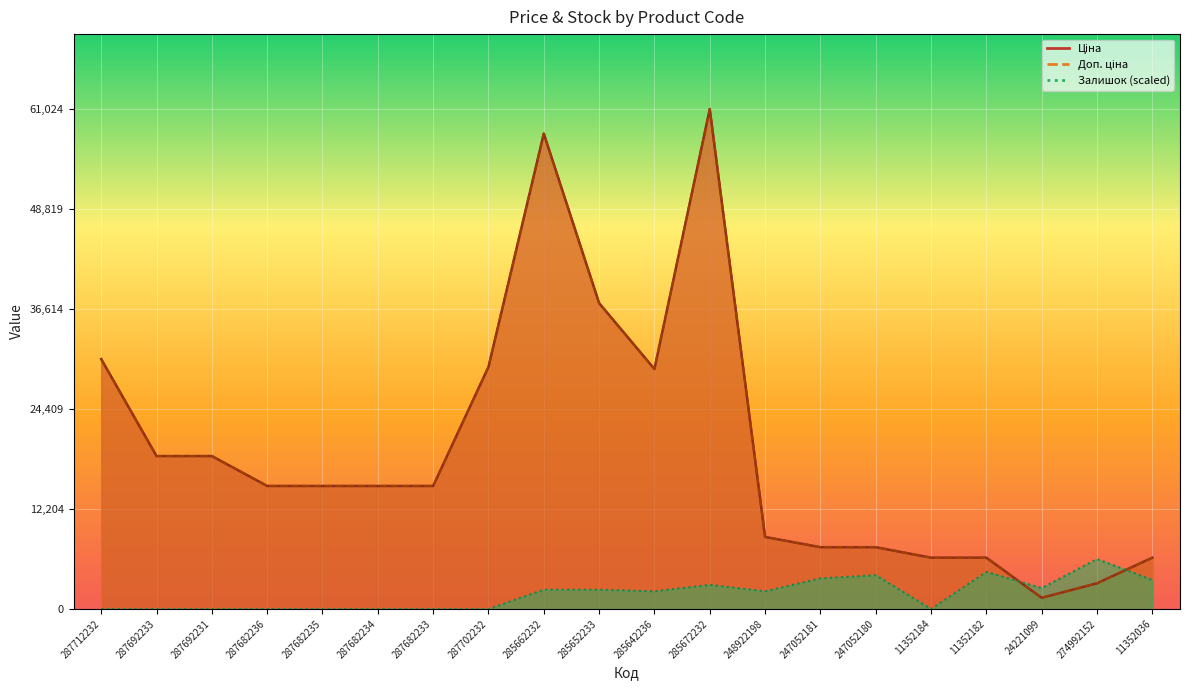

How many data points in Ціна are above 15019?

12